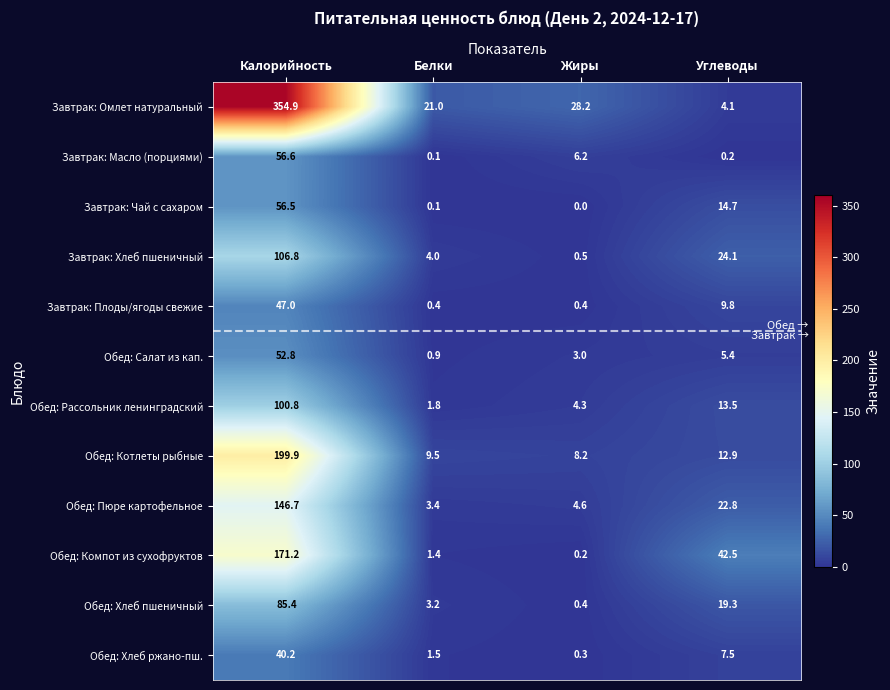

True or false: Завтрак: Хлеб пшеничный has a value of 183.0 at Калорийность.

False